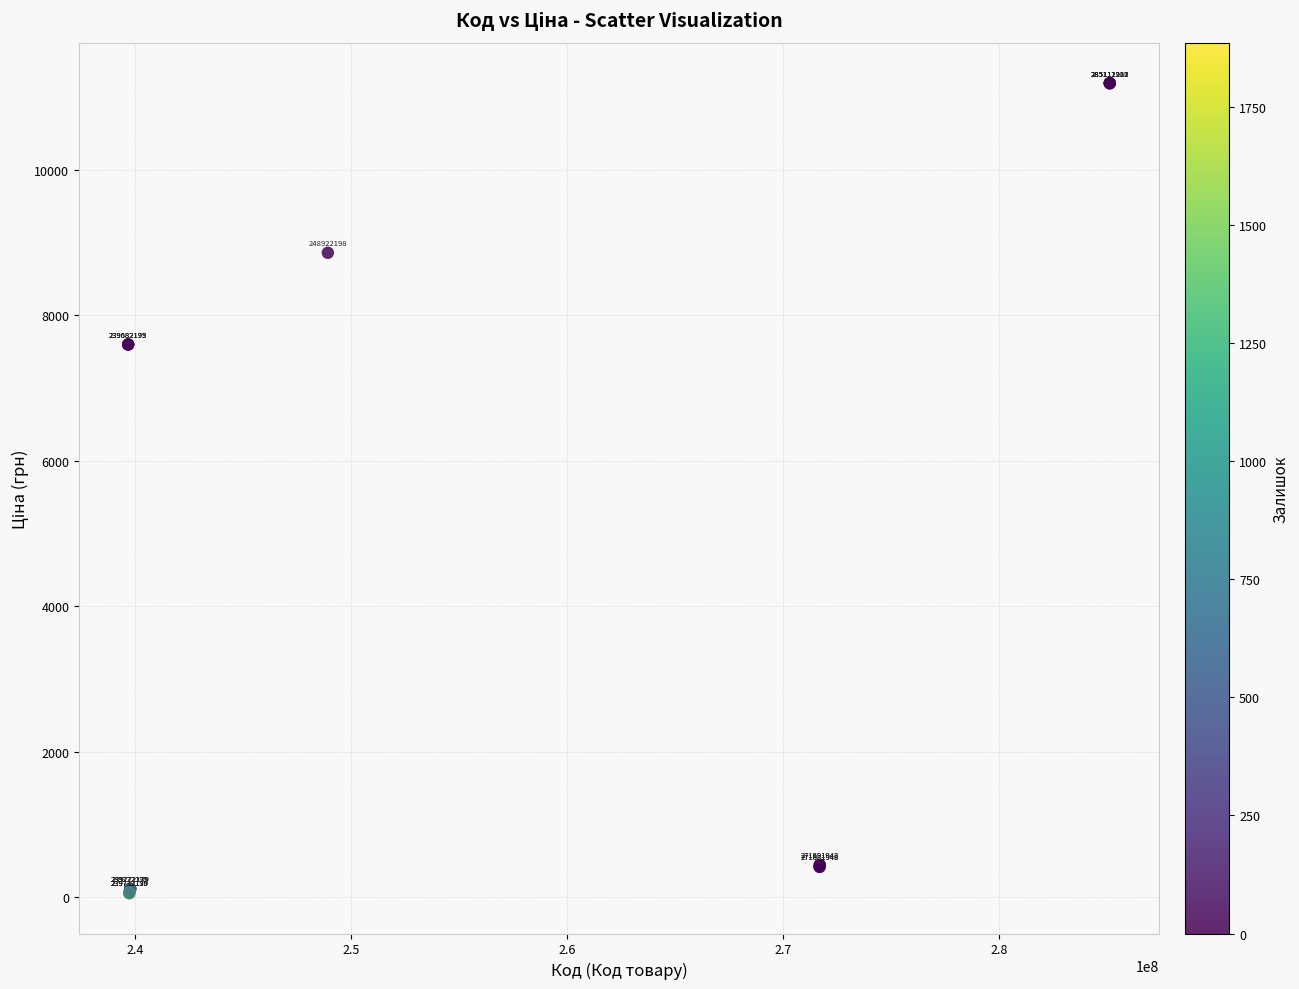

What Y value in the scatter plot is closest to 5622?

7596.5